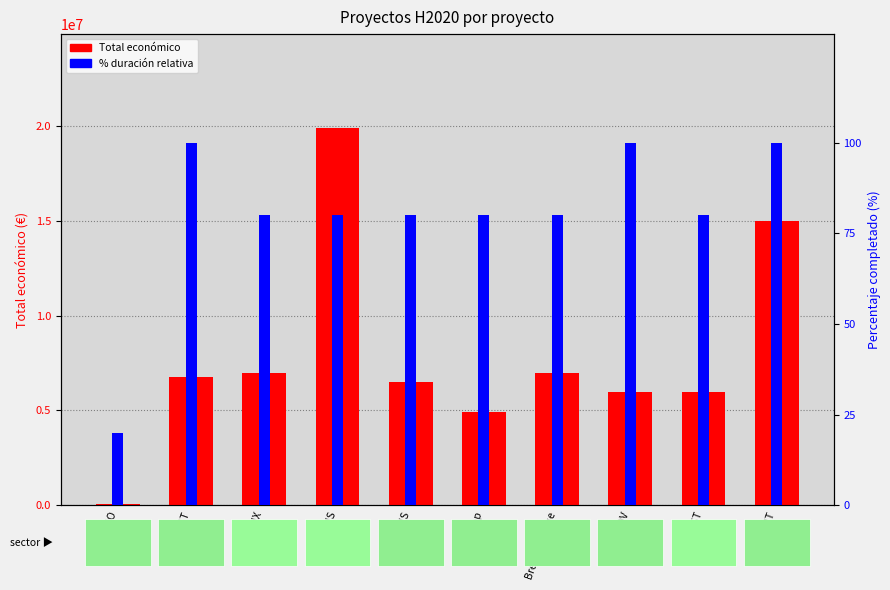

Between BRESOV and FREEMYCO, which is larger?

BRESOV